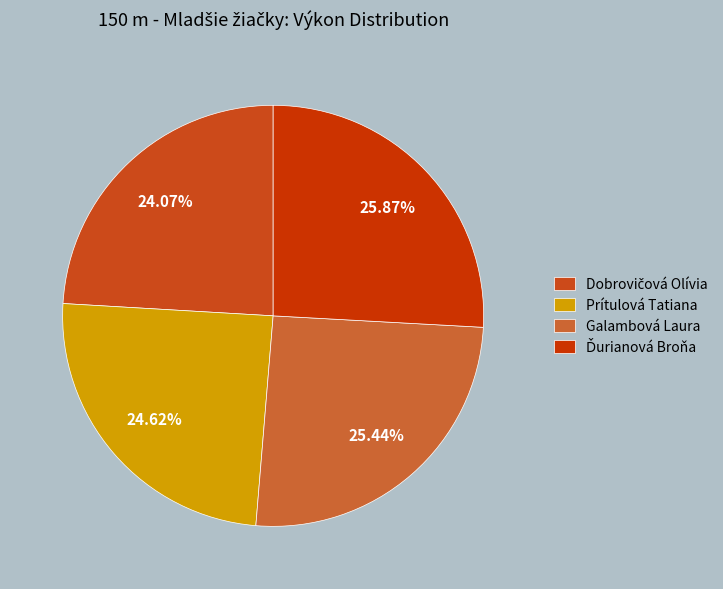

What percentage is NOT represented by Prítulová Tatiana?

75.4%